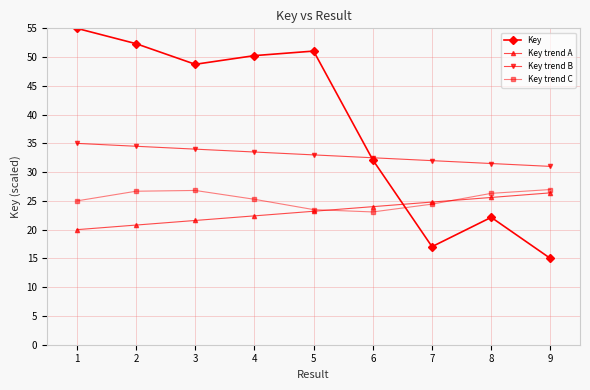

What is the average value of the Key series?

38.2